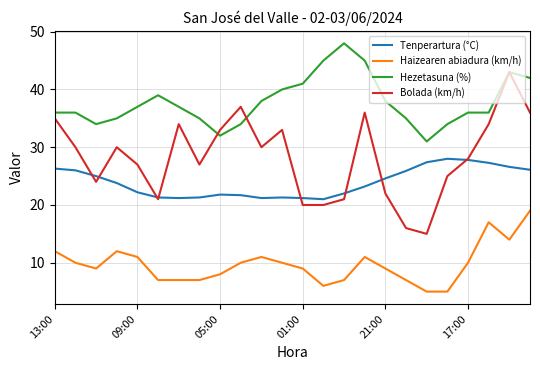

True or false: Bolada (km/h) has more than 2 points higher than both neighbors.

True